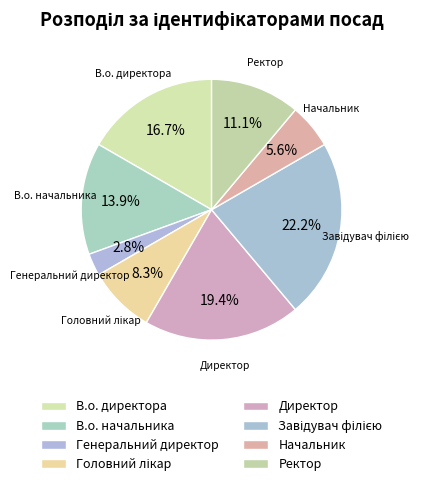

How much of the chart is everything except Начальник?

94.4%